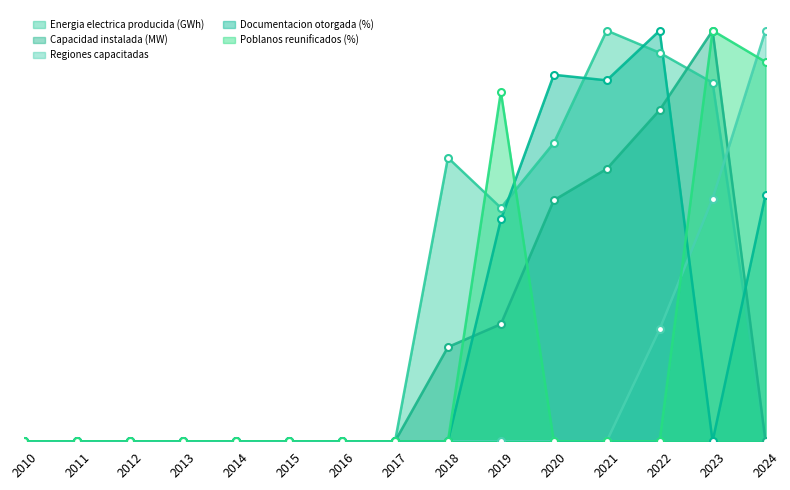

Where is the first local maximum for Documentacion otorgada (%)?

2020